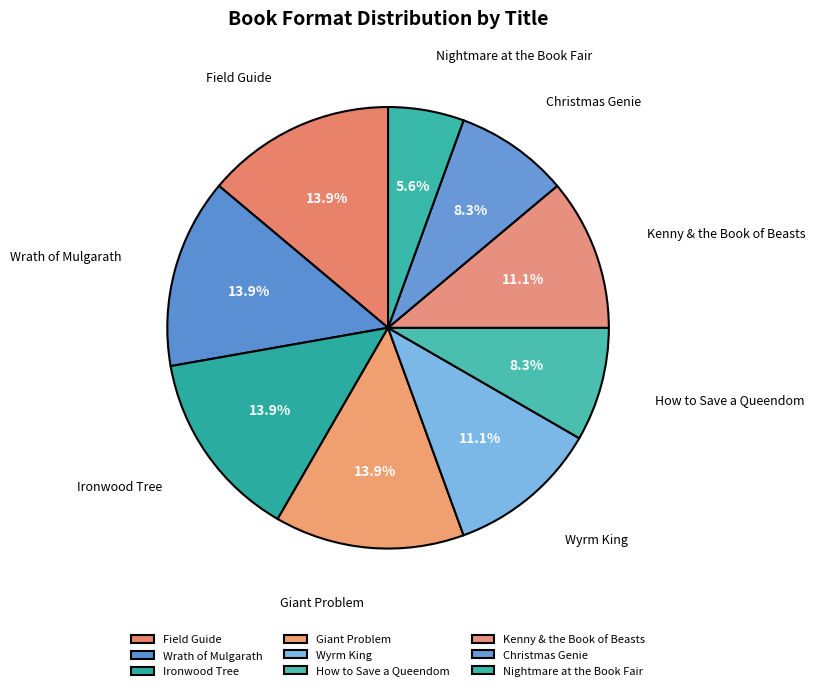

Combined, do Ironwood Tree and Nightmare at the Book Fair account for over 50%?

No